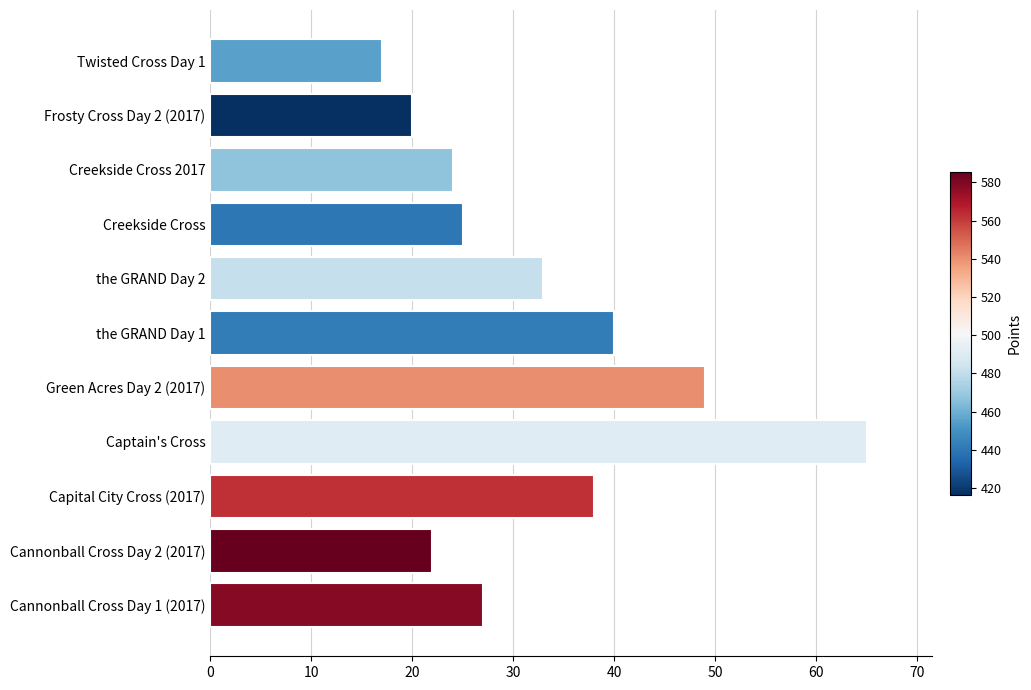

At which label is the value closest to 41?

the GRAND Day 1